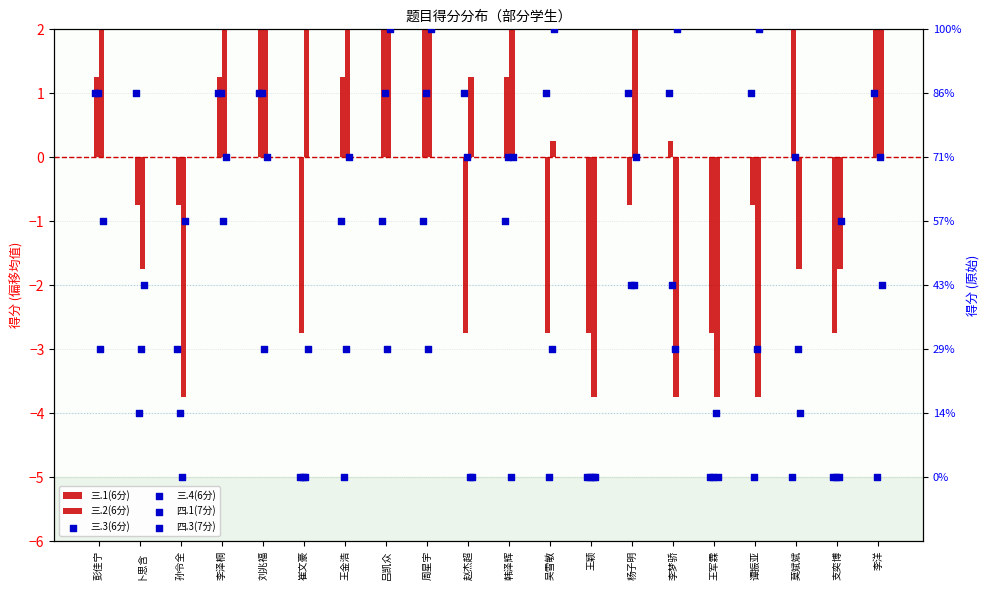

Which series has the largest Y range (max minus min)?

四.3(7分)